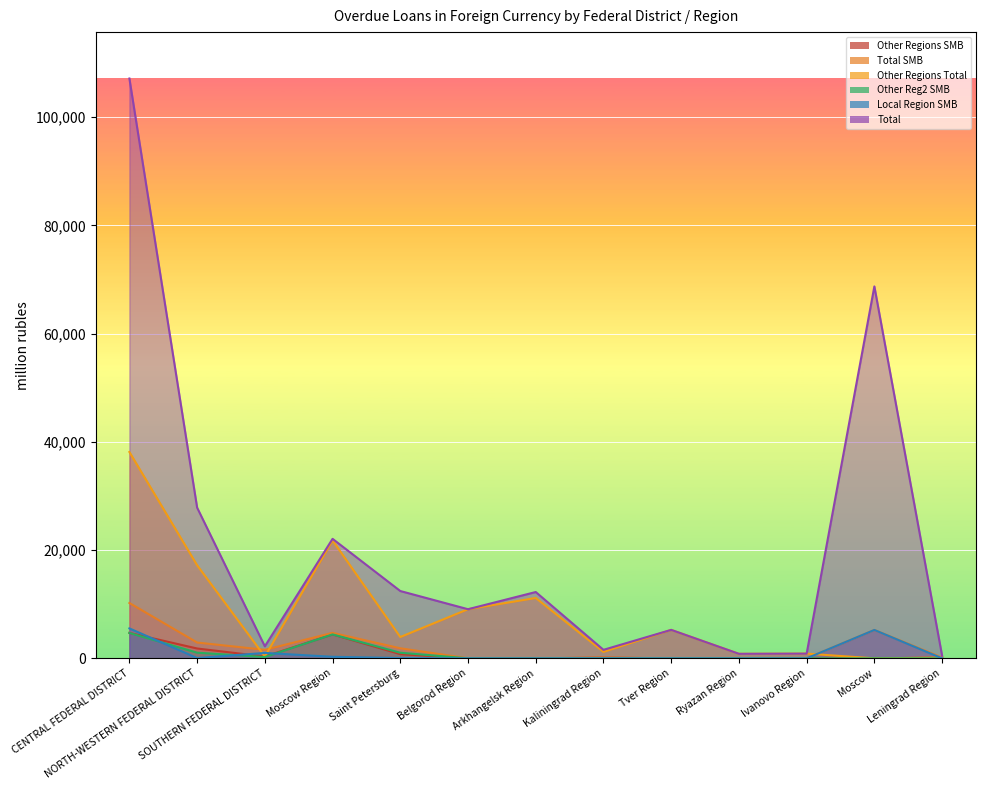

At which category is the sum across all series the highest?

CENTRAL FEDERAL DISTRICT